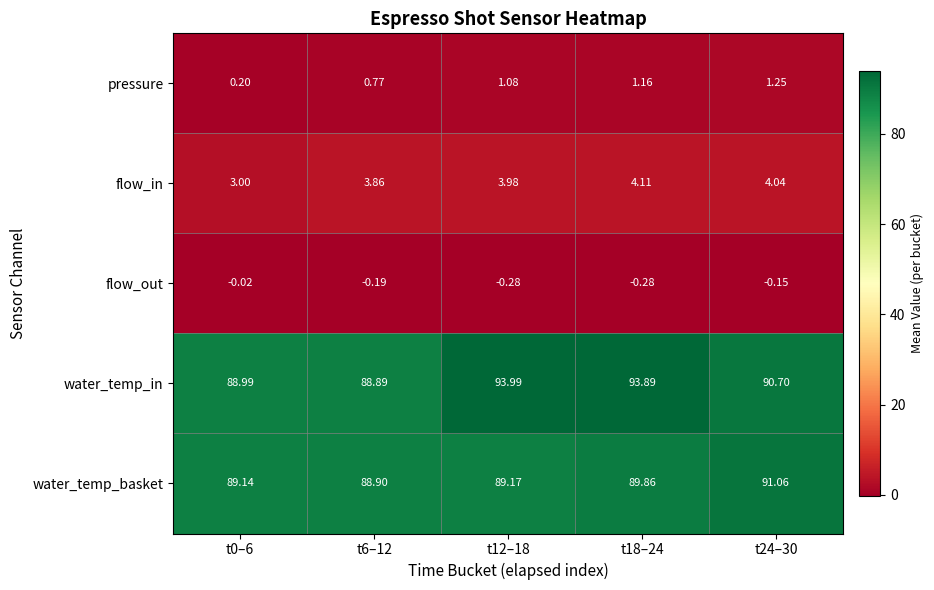

Is the value of flow_in at t0–6 greater than the value of water_temp_in at t18–24?

No